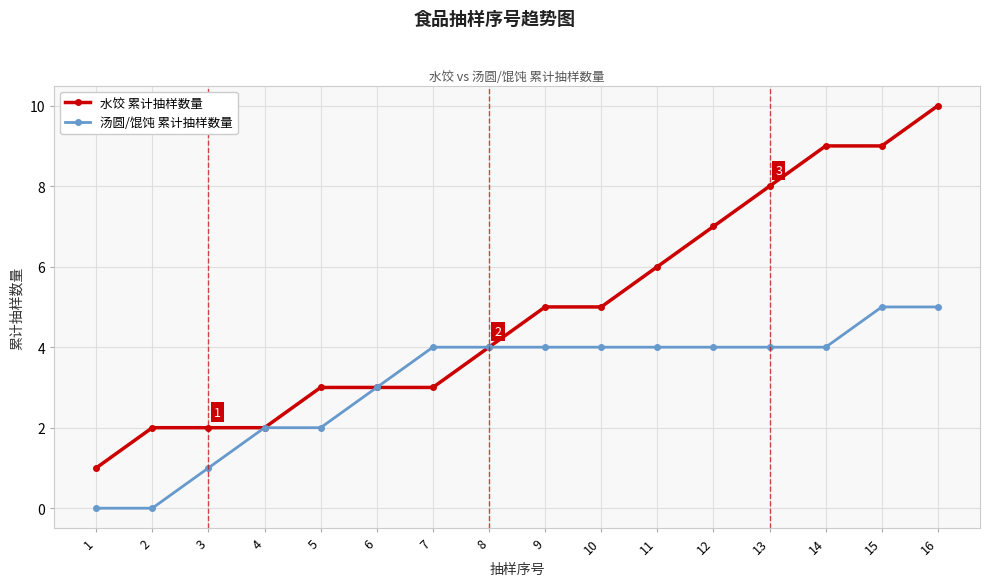

At which category is the sum across all series the highest?

16